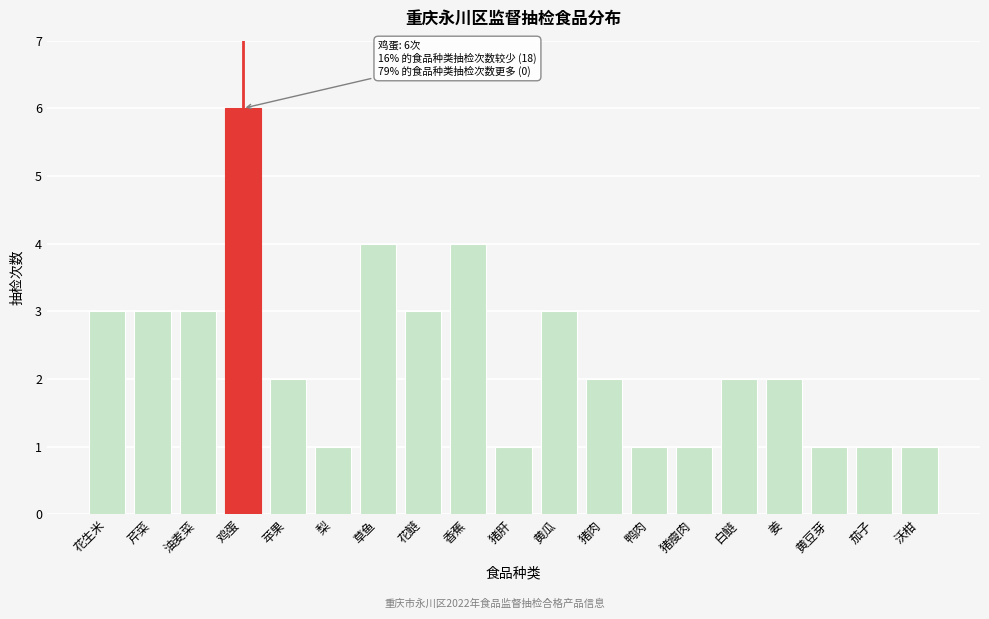

Reading right to left, transcribe all the data shown in this chart.

沃柑=1	茄子=1	黄豆芽=1	姜=2	白鲢=2	猪瘦肉=1	鸭肉=1	猪肉=2	黄瓜=3	猪肝=1	香蕉=4	花鲢=3	草鱼=4	梨=1	苹果=2	鸡蛋=6	油麦菜=3	芹菜=3	花生米=3